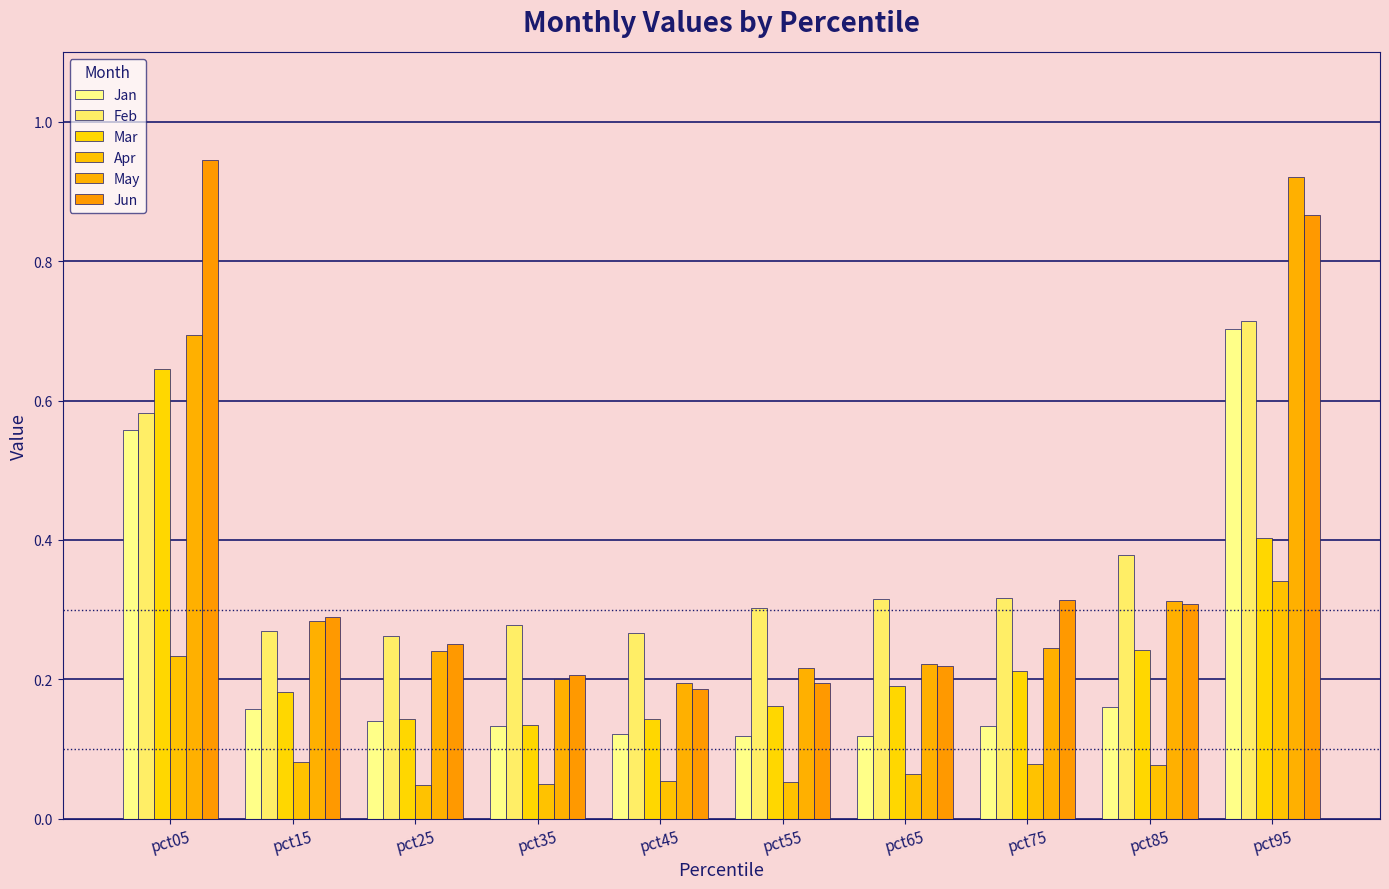

At which category is the sum across all series the highest?

pct95